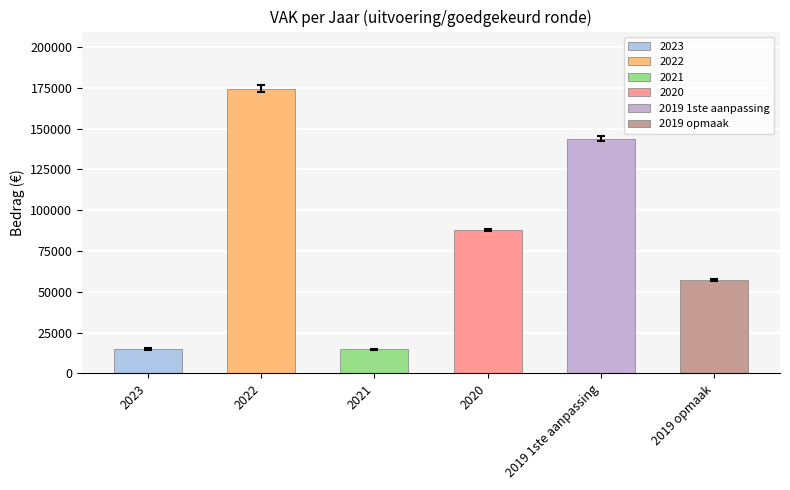

What value does the VEK series have at 2019 opmaak?

57460